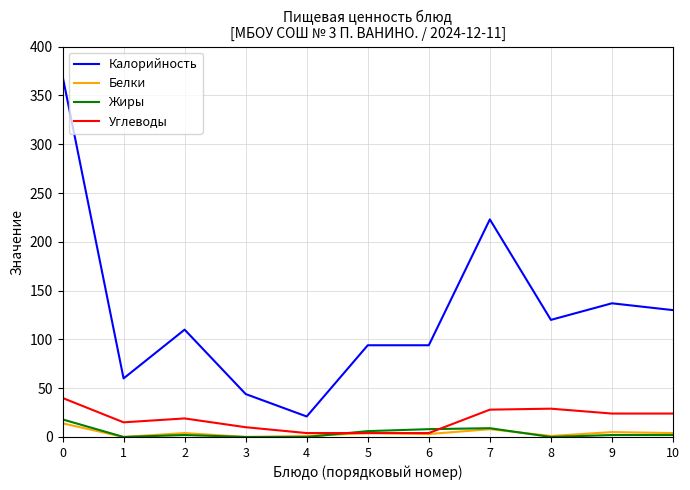

Is it true that Калорийность equals 196 at 10?

False